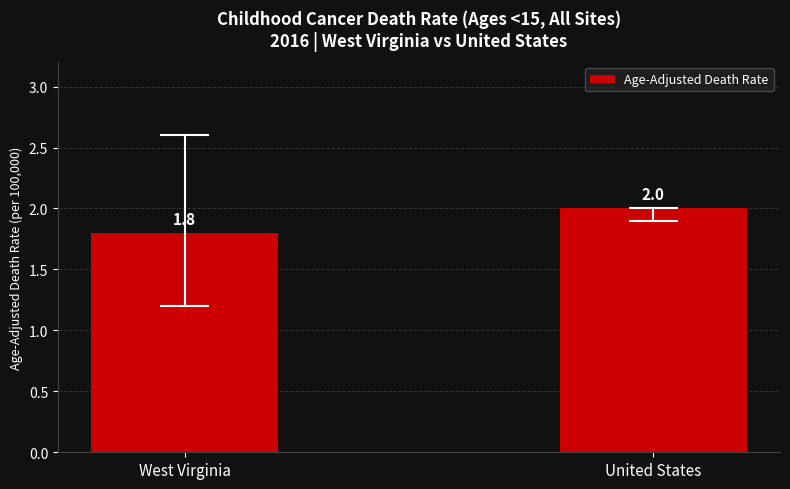

What is the minimum value shown in the chart?

1.8